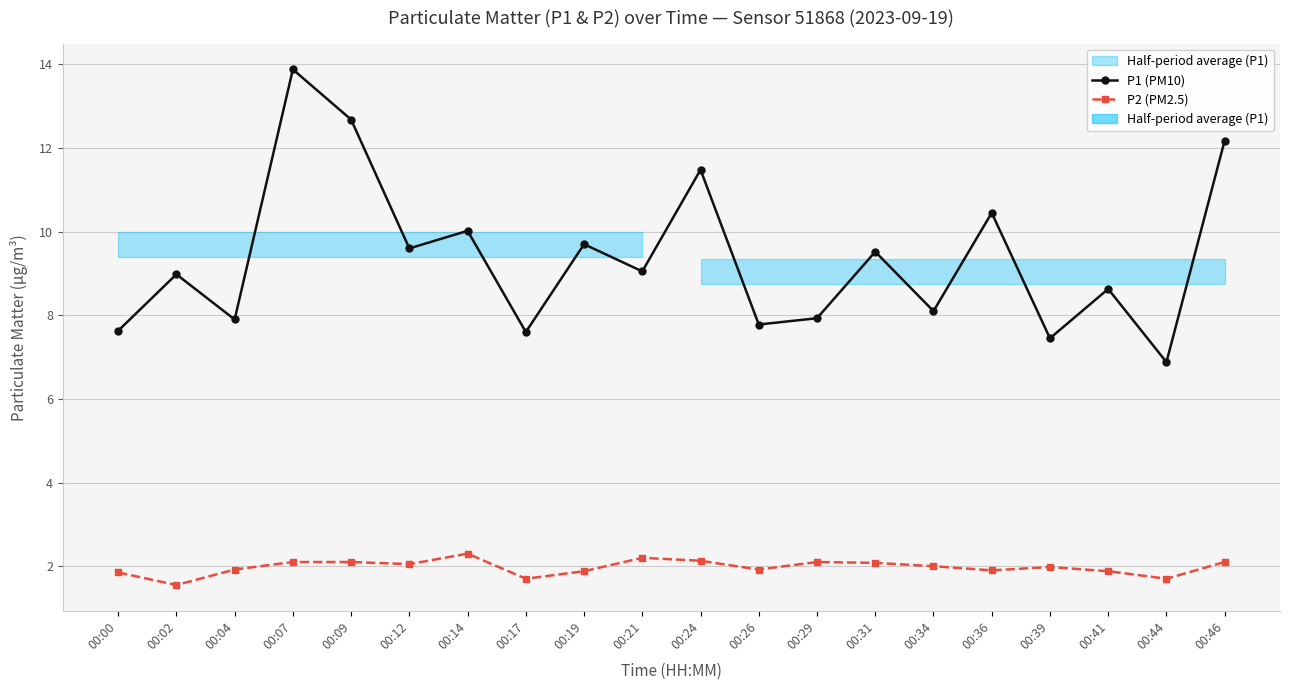

Does the chart have visible grid lines?

Yes